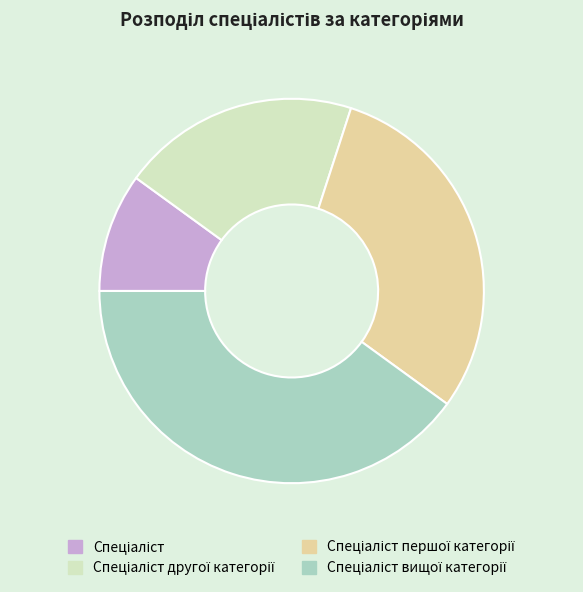

Is there a majority slice in this chart?

No